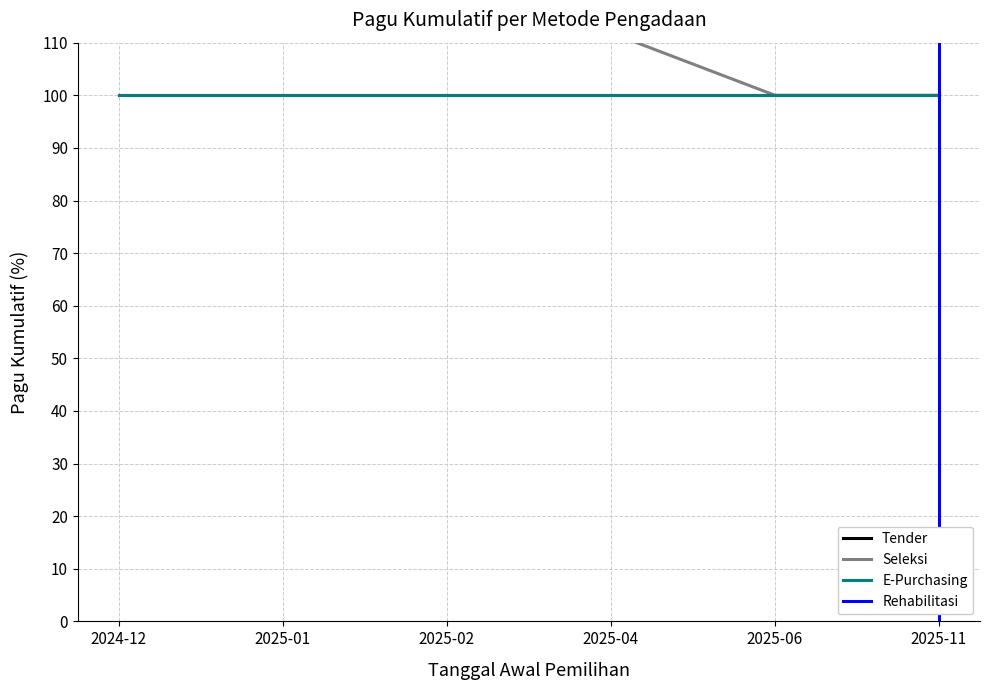

At which label does Seleksi first exceed 111?

2024-12